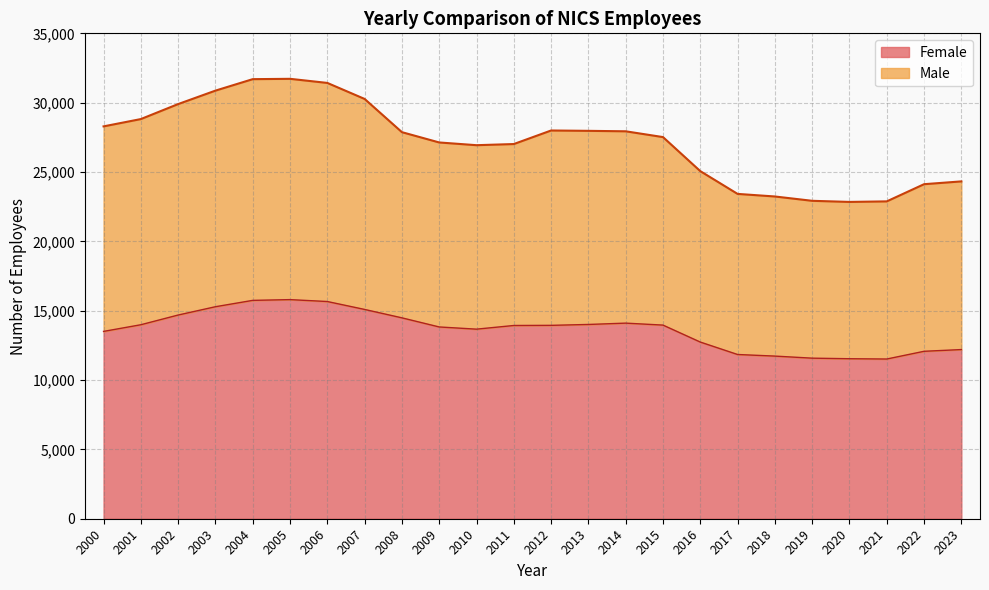

What is the total value across all series at 2008?

27874